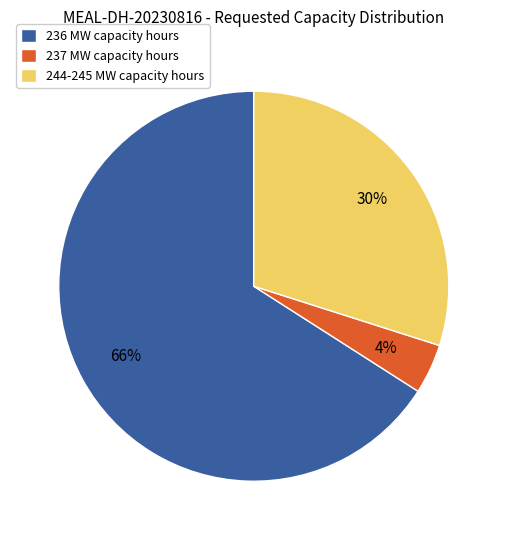

The 244-245 MW capacity hours slice represents 30% of the pie. True or false?

True